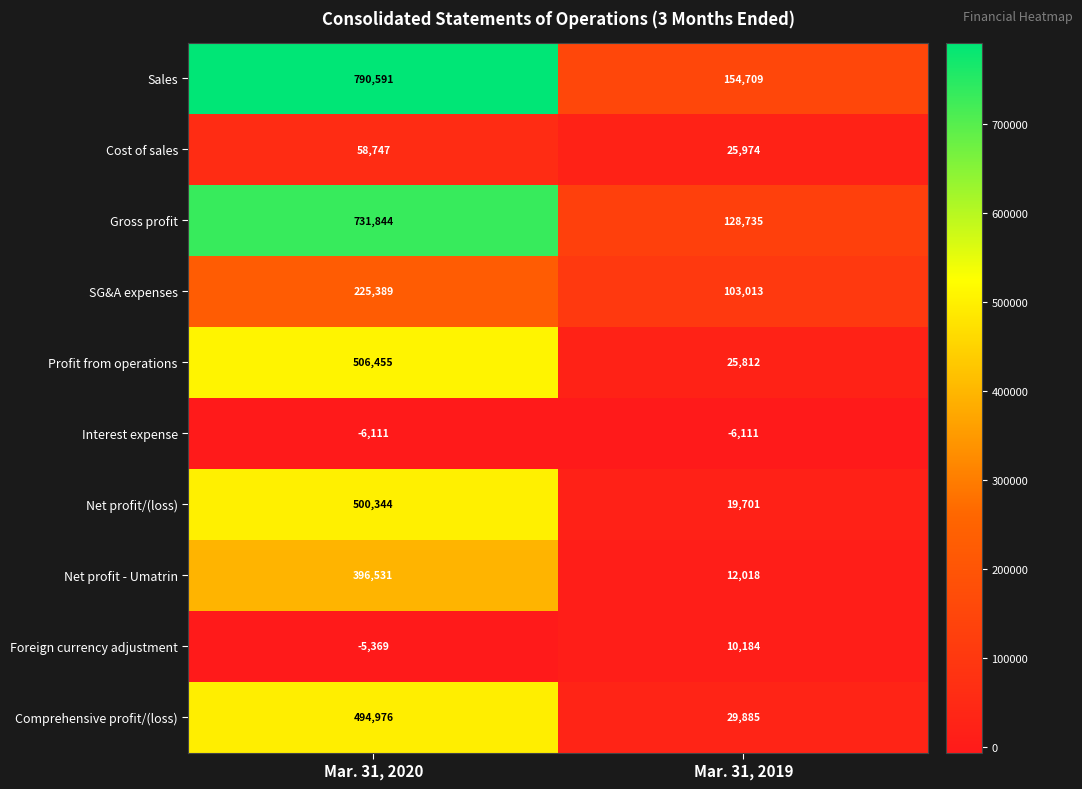

At Mar. 31, 2020, list the series in order from smallest to largest.

Interest expense, Foreign currency adjustment, Cost of sales, SG&A expenses, Net profit - Umatrin, Comprehensive profit/(loss), Net profit/(loss), Profit from operations, Gross profit, Sales